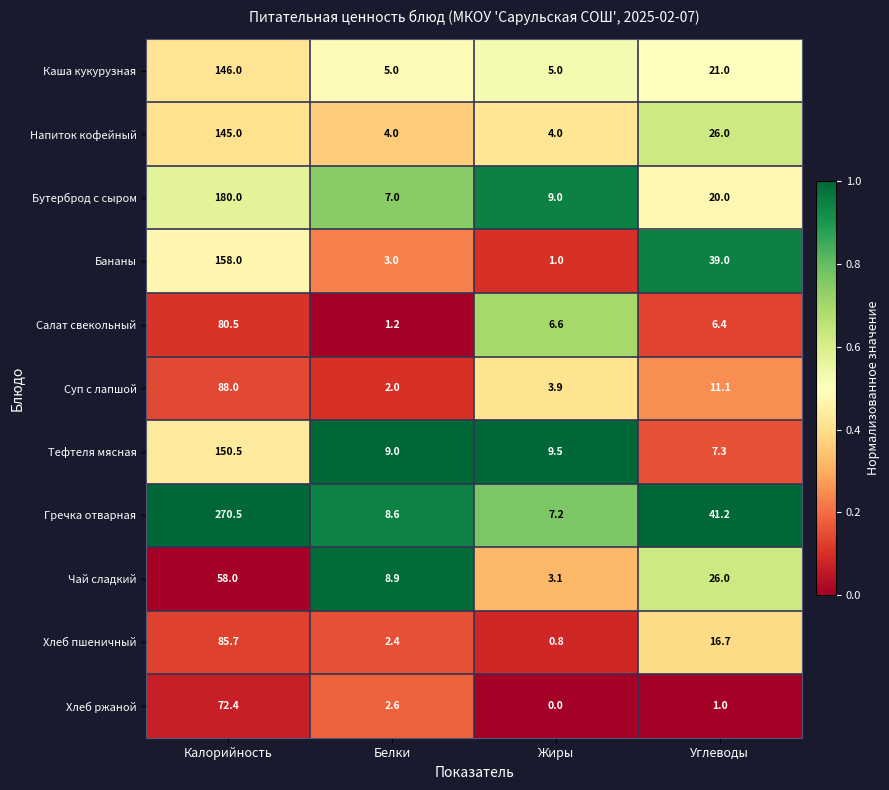

The value of Каша кукурузная at Белки is 8.0. True or false?

False